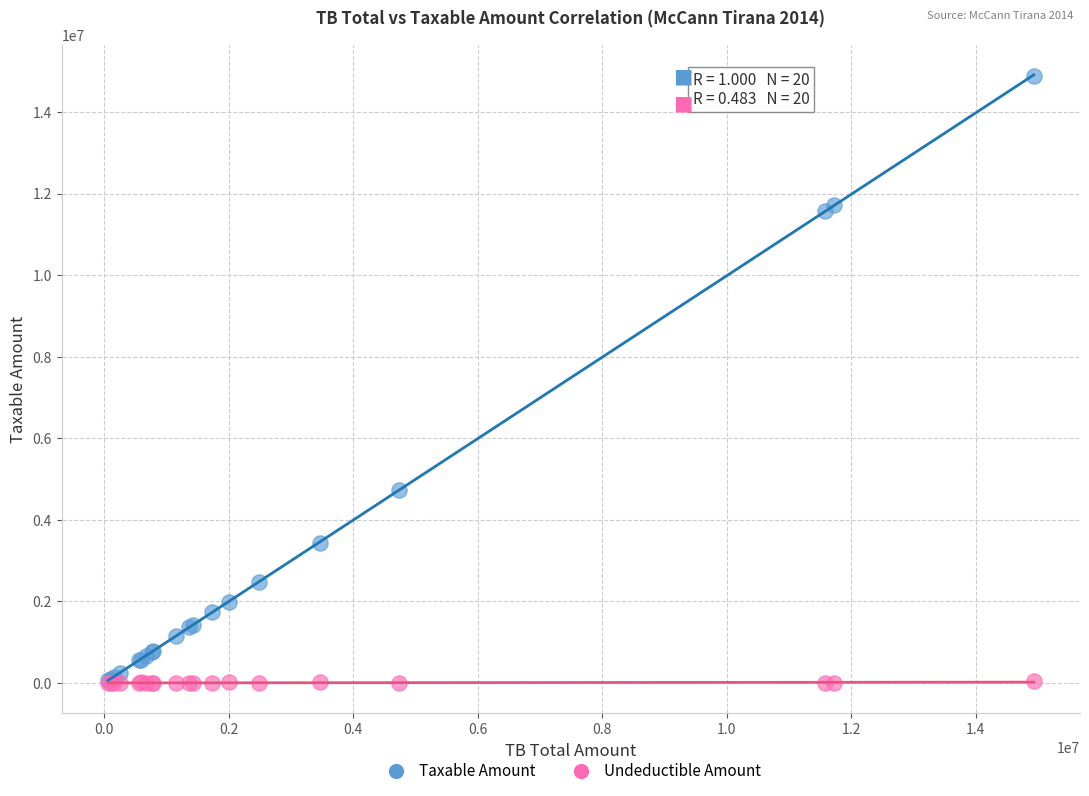

Across all series, what Y value is closest to 7443929?

4731146.9